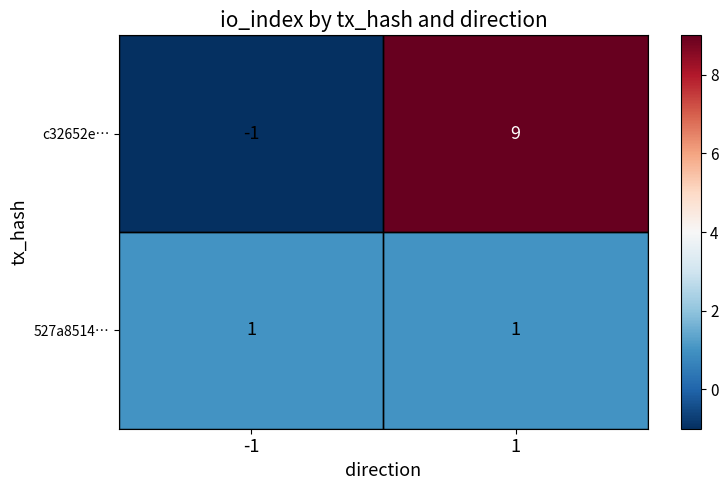

True or false: c32652e… has a value of 9 at 1.

True